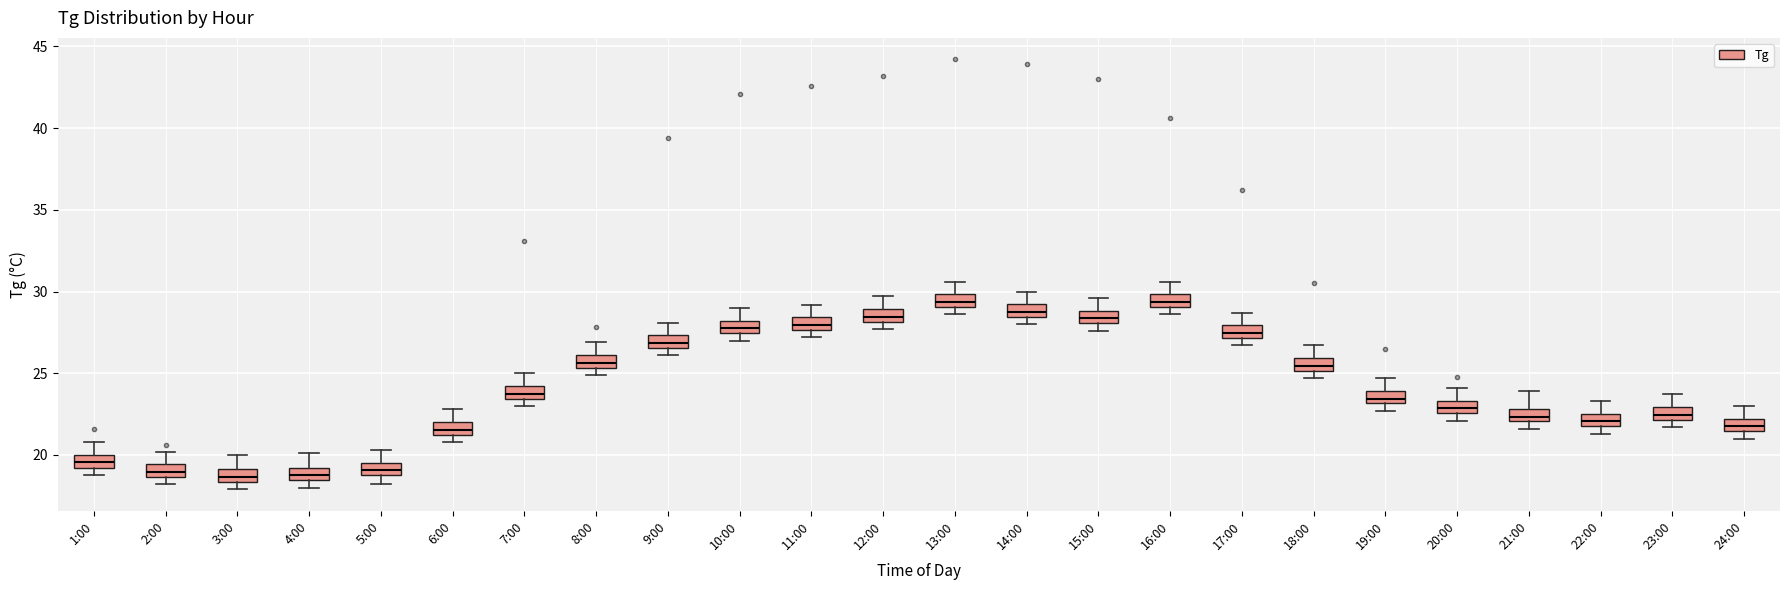

Where does the median line of the box for 21:00 sit on the y-axis? The values are not printed on the chart, so give them approximately, as read against the axis.

22.5